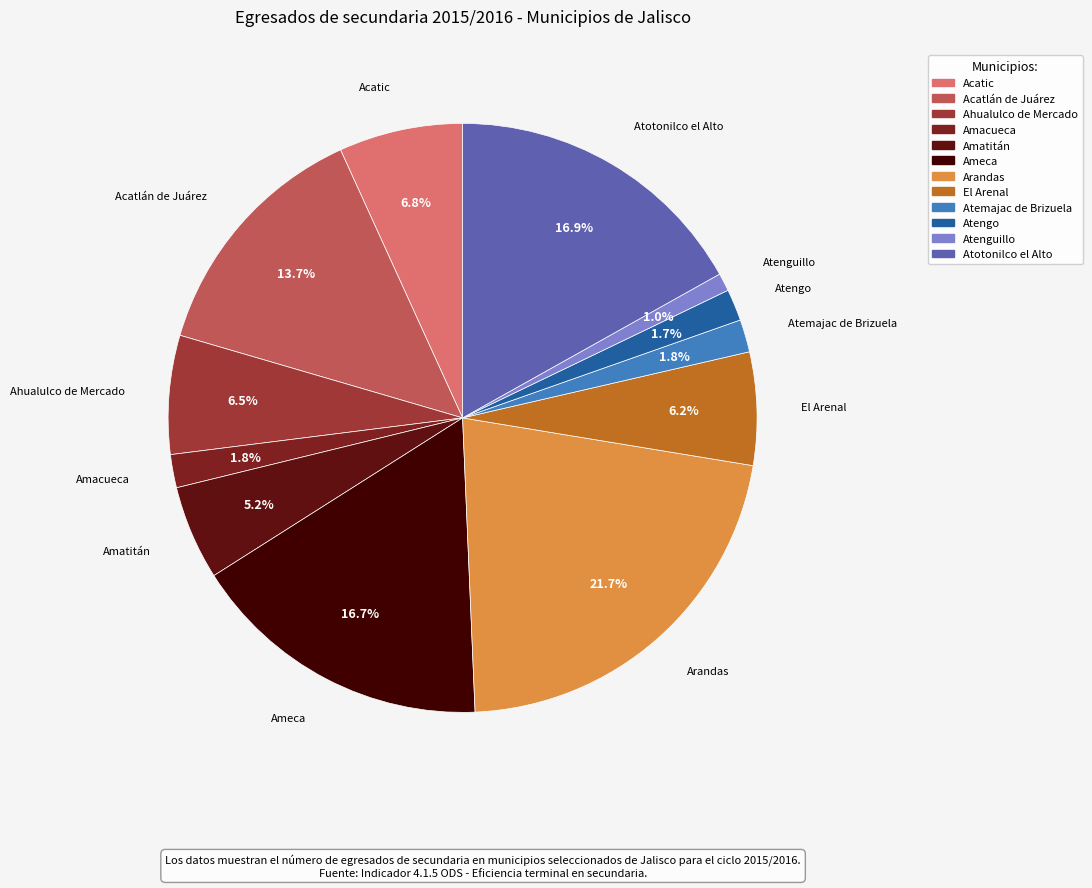

Is there any slice that represents more than half of the pie?

No